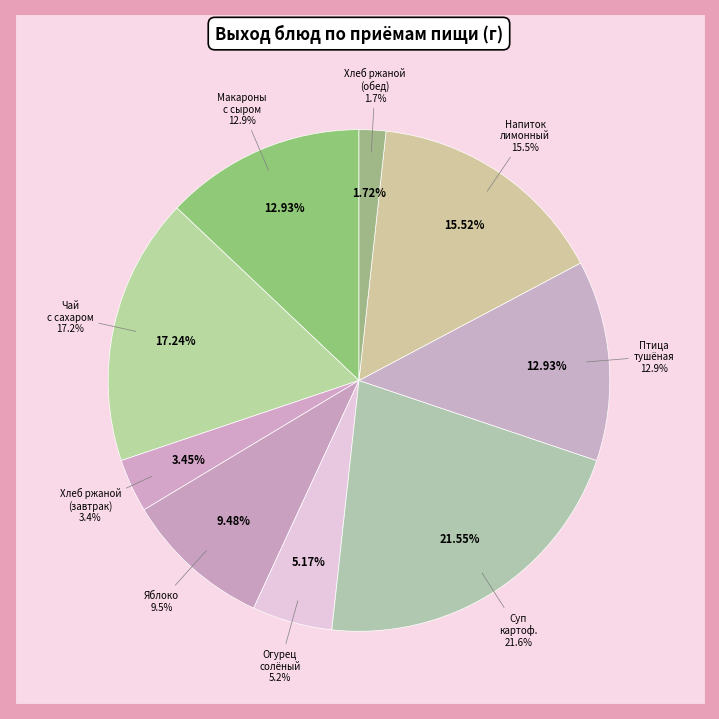

Approximately how many times larger is the value at Хлеб ржаной (завтрак) compared to Суп картофельный с бобовыми?

0.2